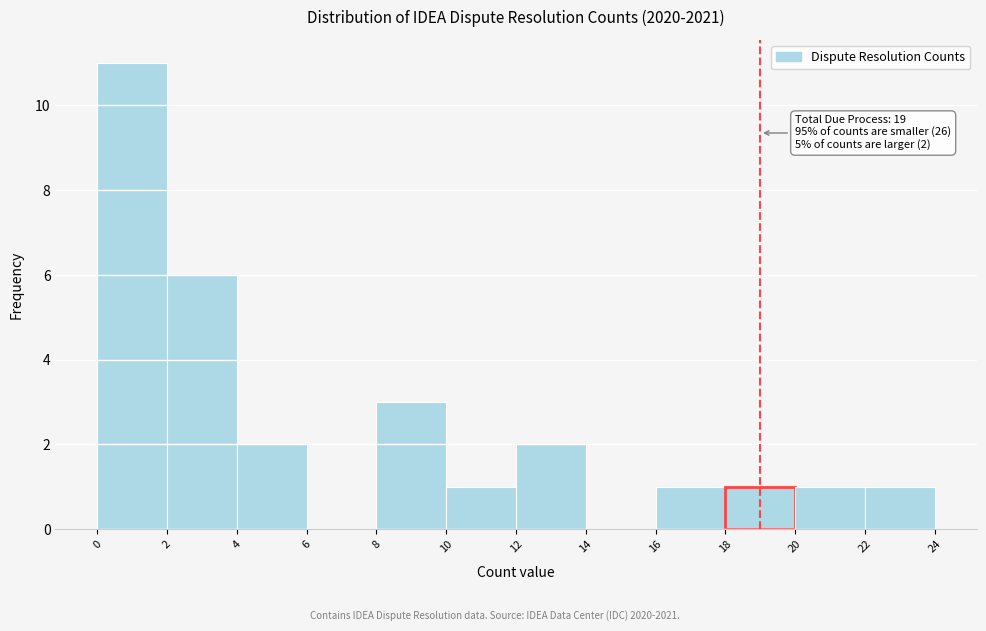

Which range on the x-axis has the tallest bar?

0 to 2